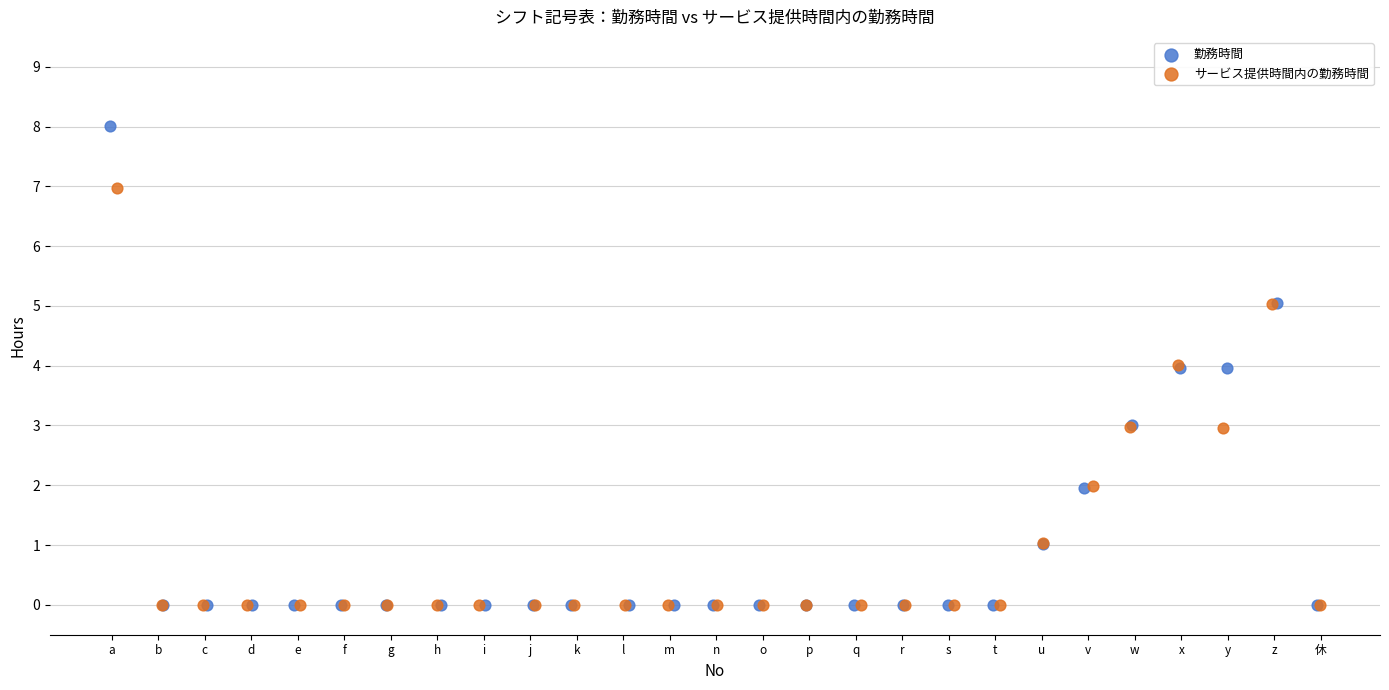

Which series reaches the maximum Y coordinate?

勤務時間